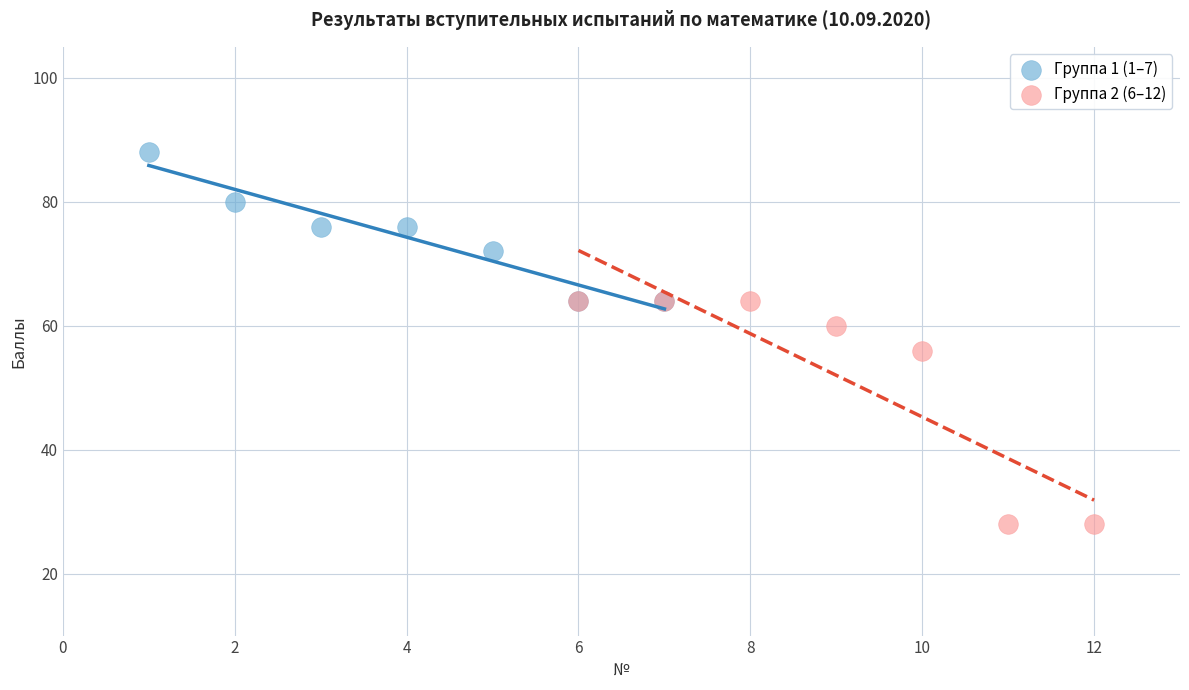

Which series reaches the minimum Y coordinate?

Группа 2 (6–12)